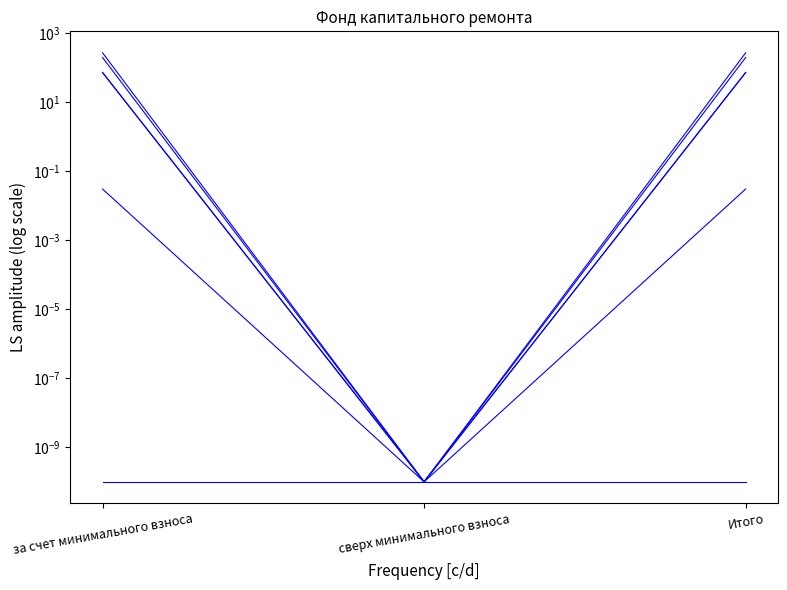

Is it true that Остаток начало equals 263.6 at за счет минимального взноса?

True